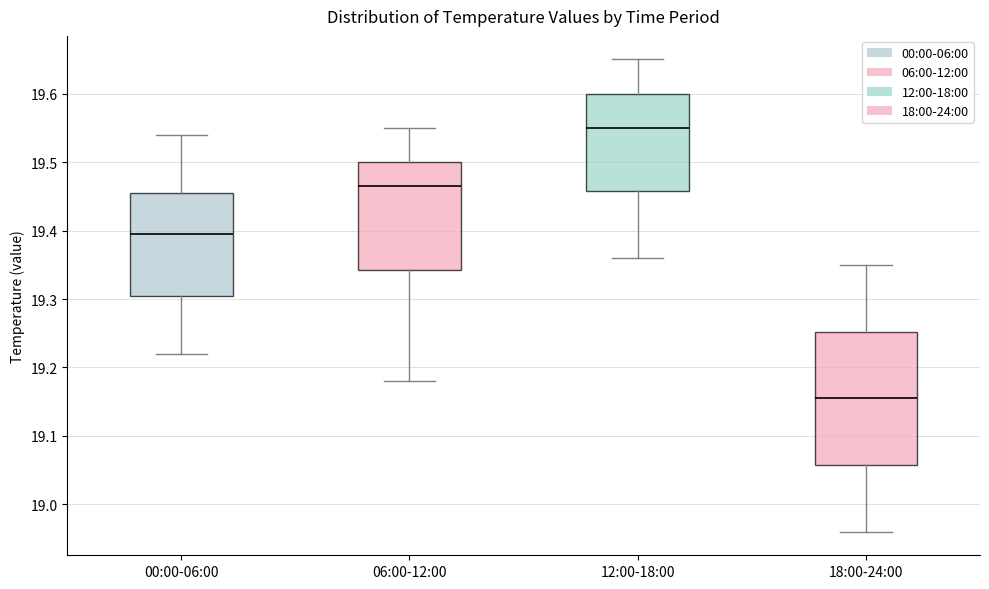

Reading left to right, transcribe this box plot: for each box, give where its median line is, the range the box spans, and where its two whiskers end, as read against the y-axis. The values are not printed on the chart, so give them approximately, as read against the axis.

00:00-06:00: median 19.40, box 19.31 to 19.46, whiskers 19.22 to 19.54
06:00-12:00: median 19.47, box 19.34 to 19.50, whiskers 19.18 to 19.55
12:00-18:00: median 19.55, box 19.46 to 19.60, whiskers 19.36 to 19.65
18:00-24:00: median 19.16, box 19.06 to 19.25, whiskers 18.96 to 19.35